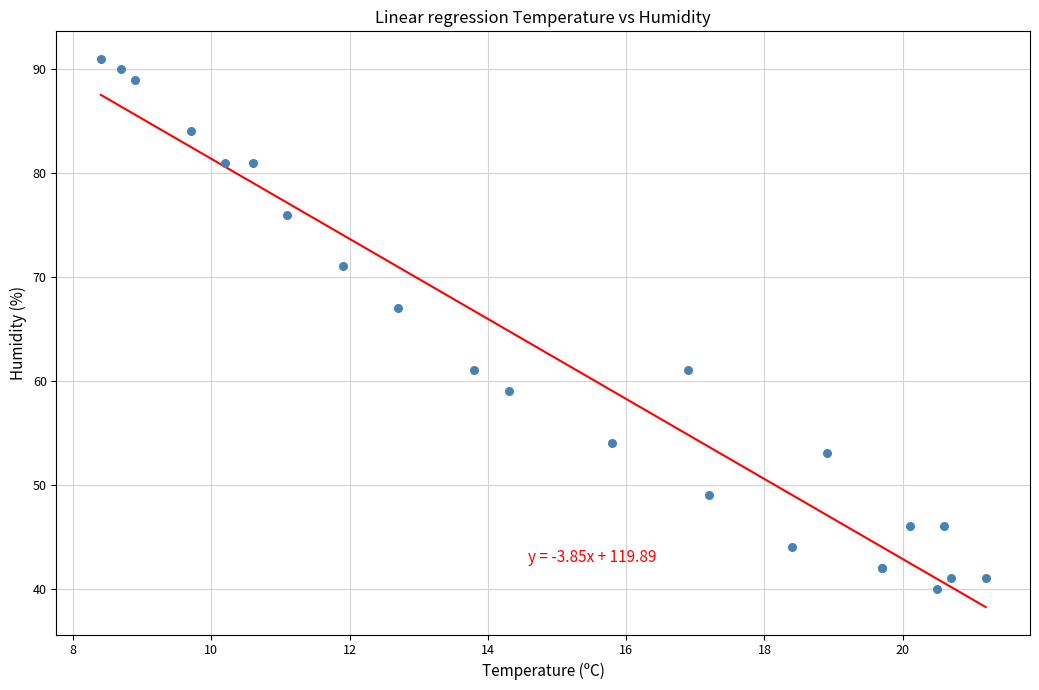

What Y value in the scatter plot is closest to 65?

67